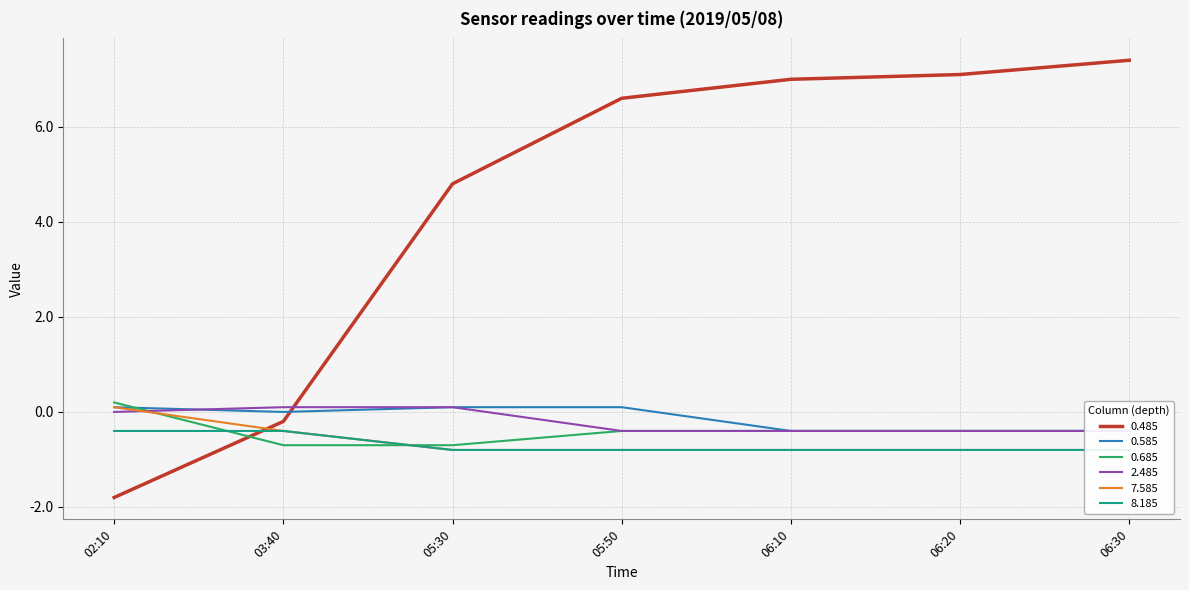

Is it true that 2.485 equals 0.0 at 05:30?

False